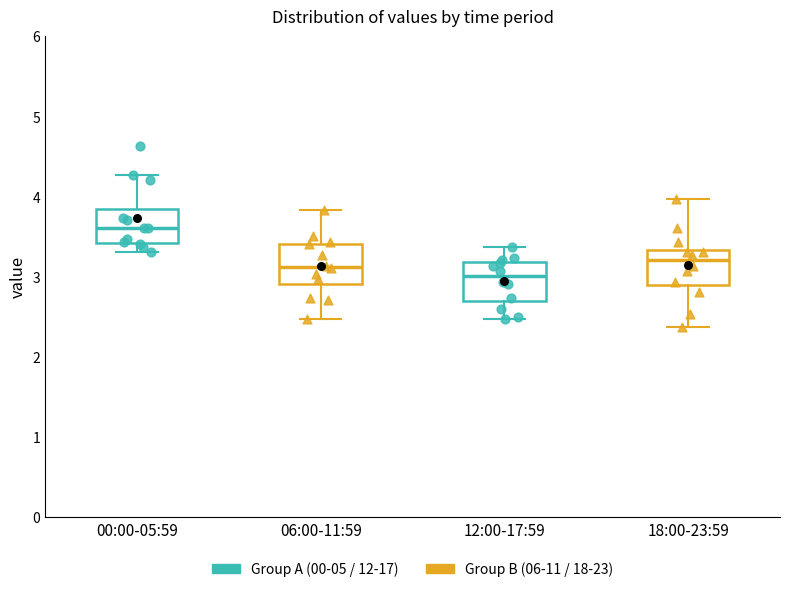

Reading left to right, read every box against the y-axis: the position of its median line, the range the box covers, and the ends of its whiskers. The values are not printed on the chart, so give them approximately, as read against the axis.

00:00-05:59: median 3.6, box 3.4 to 3.8, whiskers 3.3 to 4.3
06:00-11:59: median 3.1, box 2.9 to 3.4, whiskers 2.5 to 3.8
12:00-17:59: median 3.0, box 2.7 to 3.2, whiskers 2.5 to 3.4
18:00-23:59: median 3.2, box 2.9 to 3.3, whiskers 2.4 to 4.0